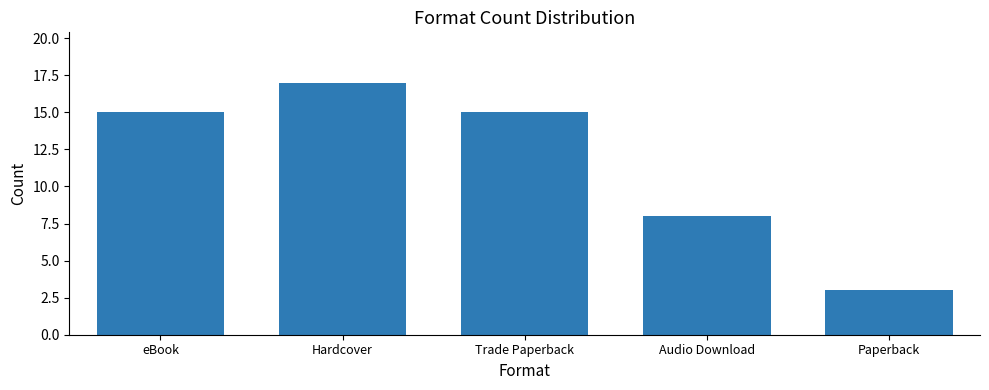

Does the chart contain any negative values?

No